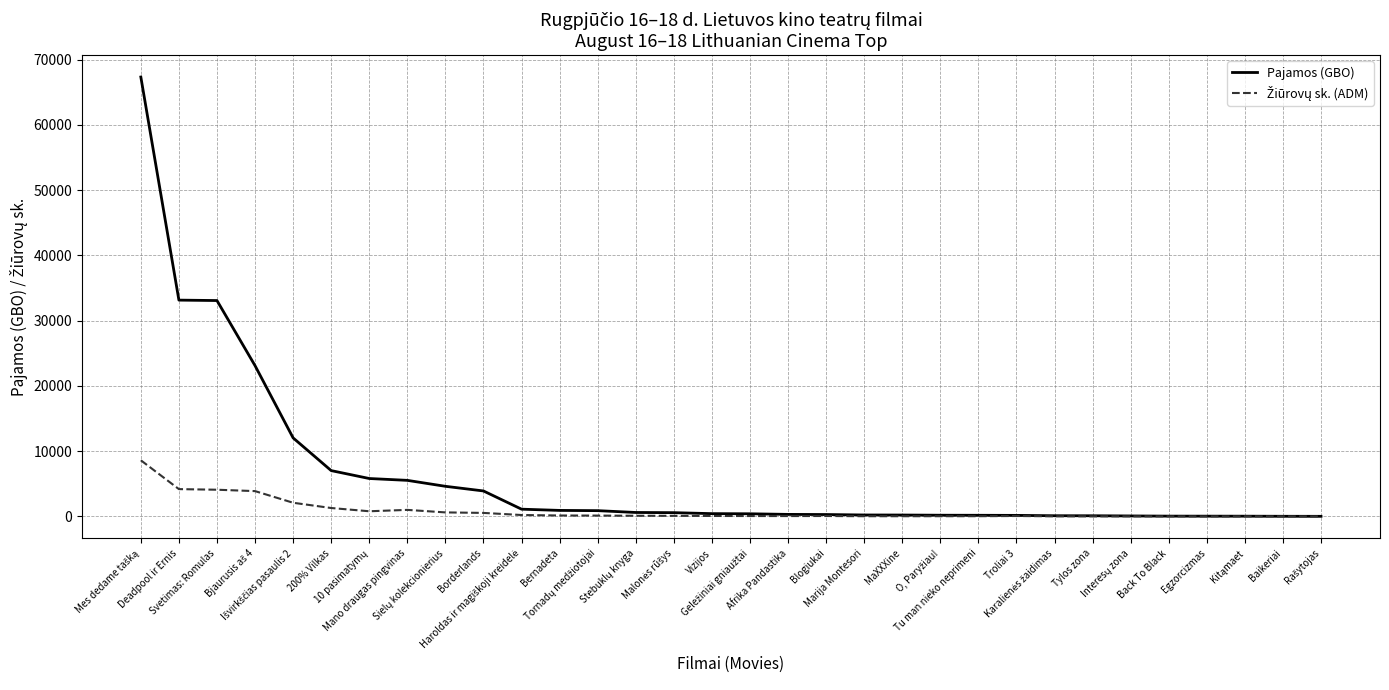

What is the maximum value shown in the chart?

67329.1